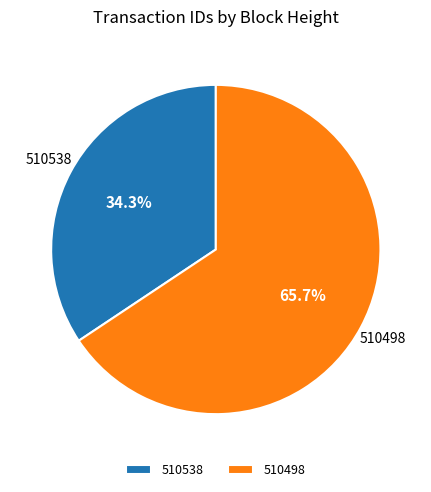

How many segments does this pie chart have?

2